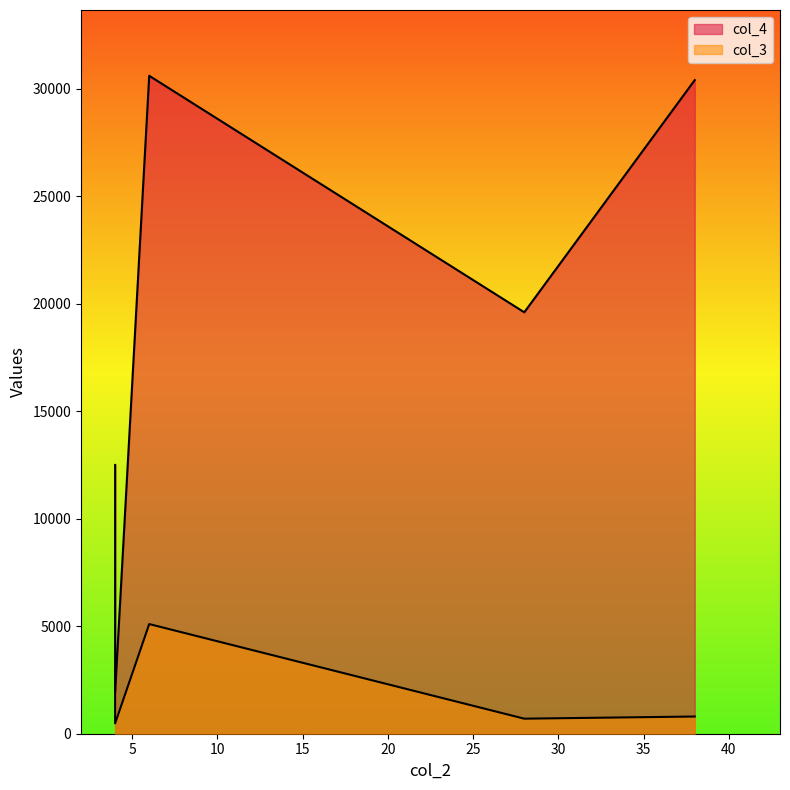

Count the number of categories in the chart.

5